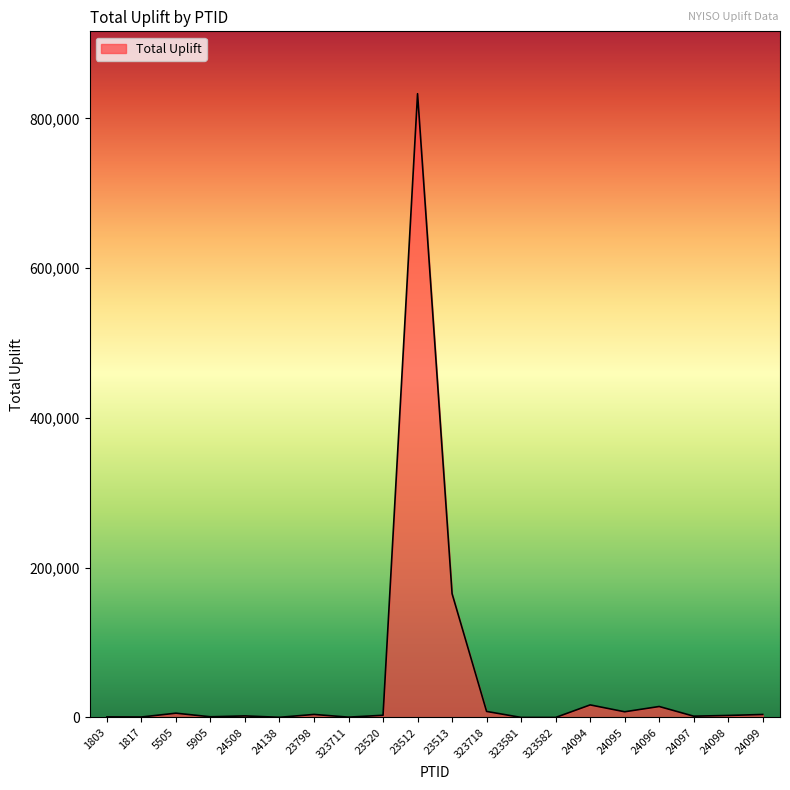

What is the greatest value displayed?

833016.4